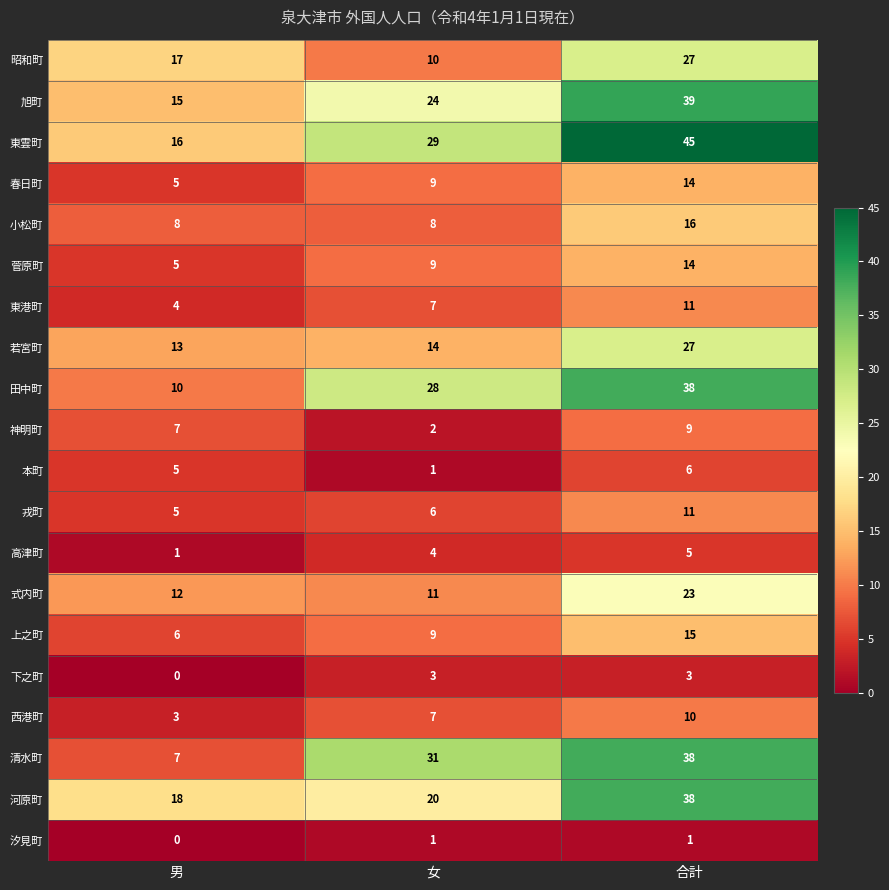

The value of 菅原町 at 男 is 2. True or false?

False